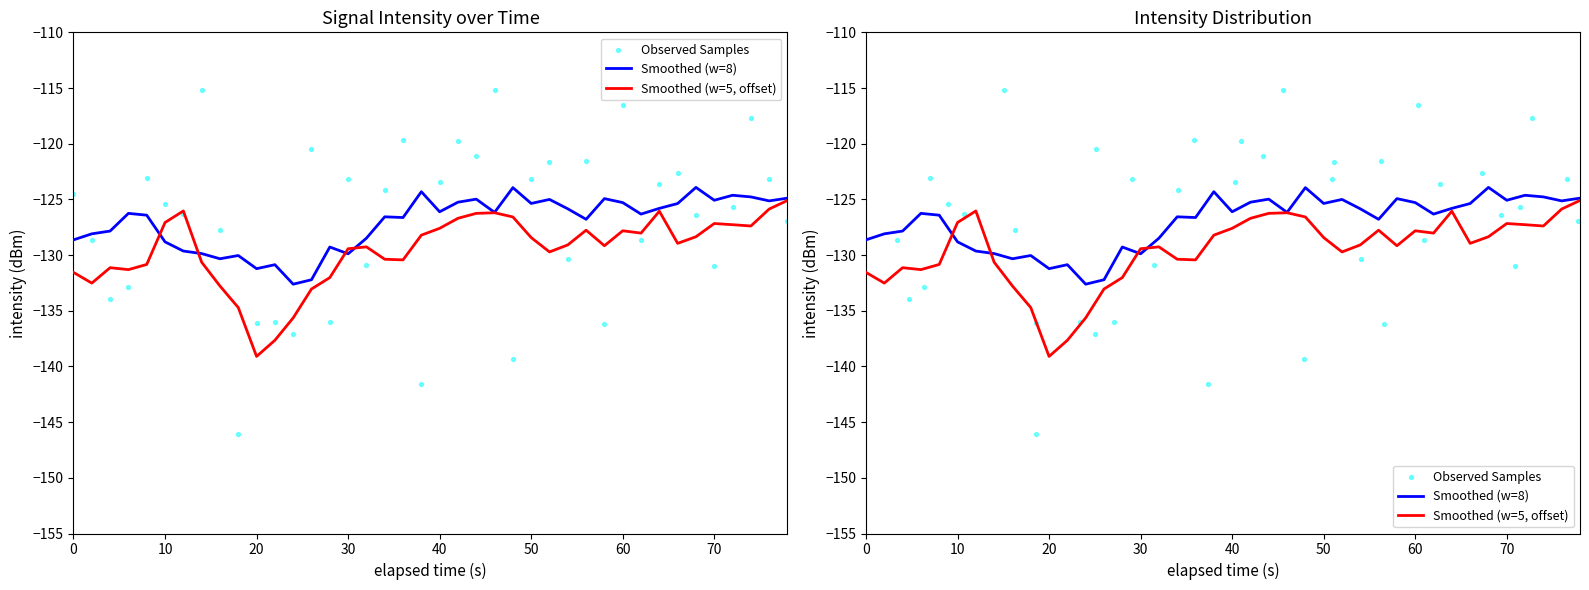

Which series has the largest total across all categories?

Observed Samples